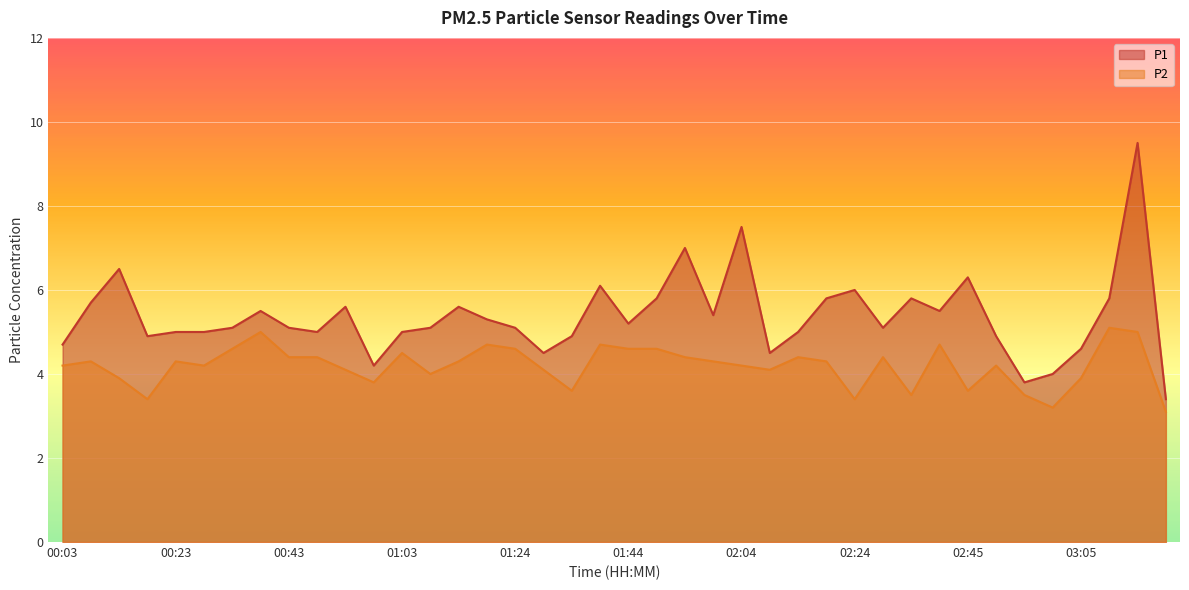

True or false: P1 and P2 cross at least once.

False